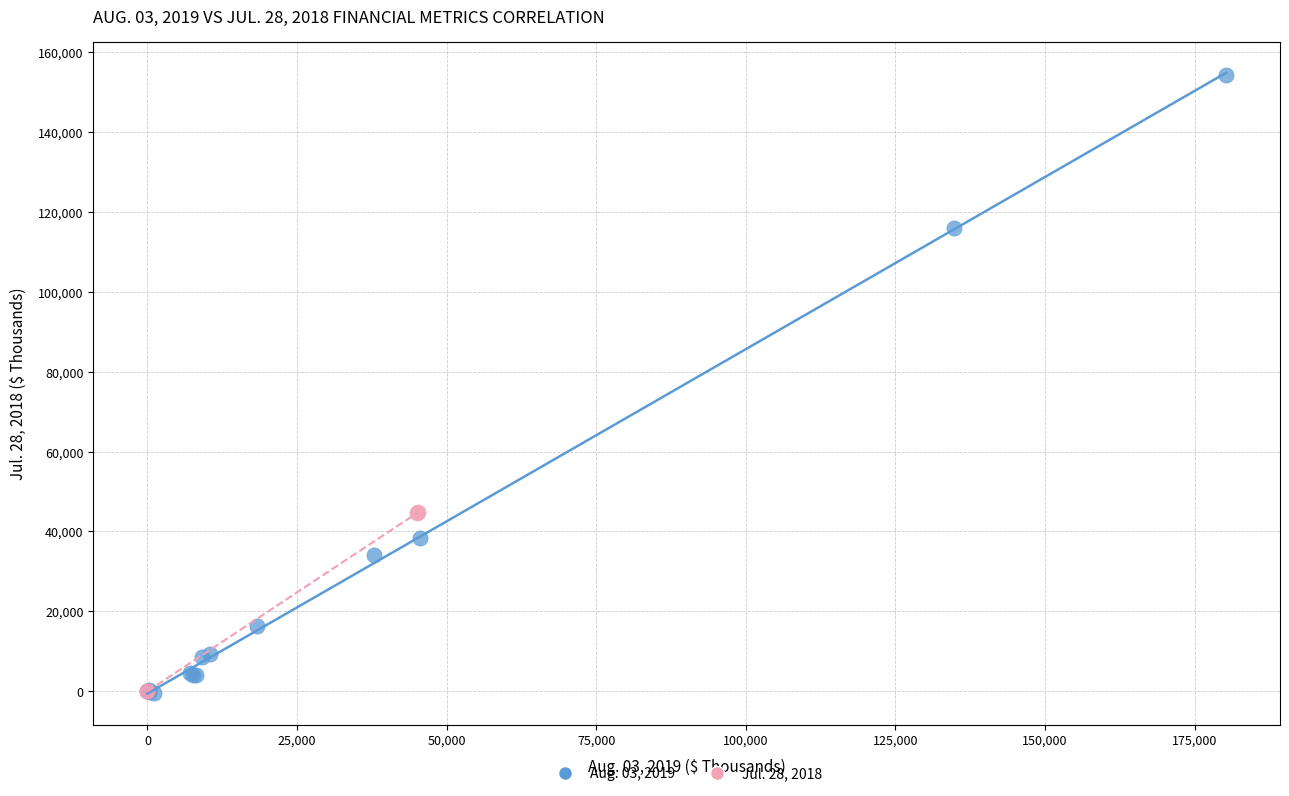

Which series contains the highest Y value?

Aug. 03, 2019